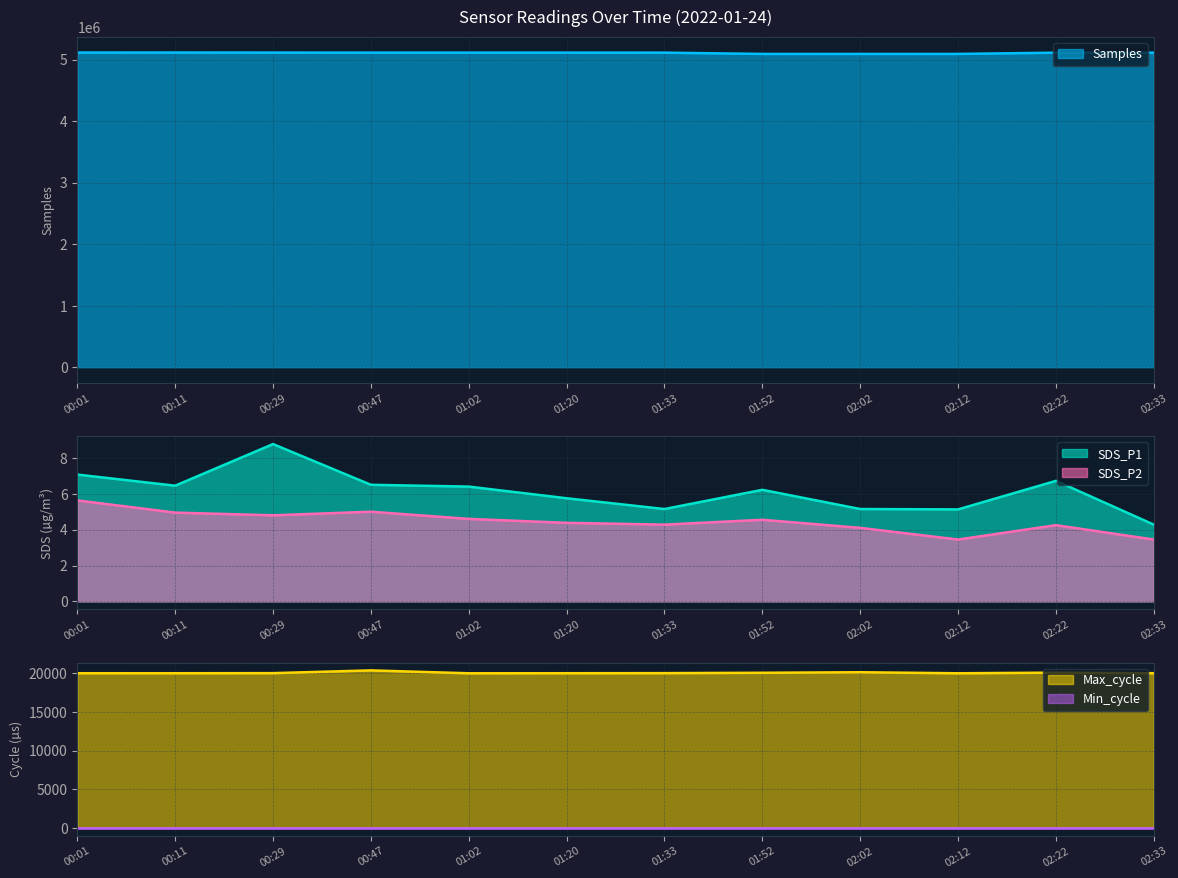

At how many categories does at least one series exceed 1275535?

12